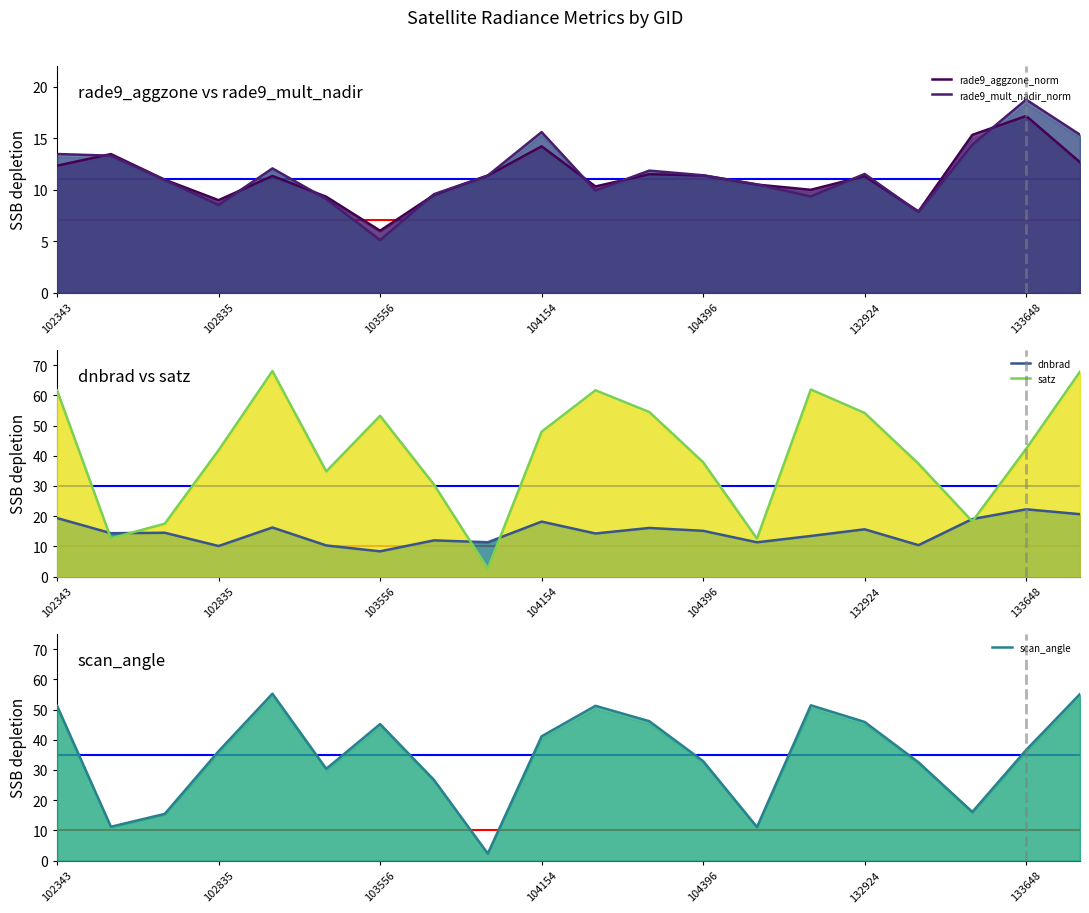

After their last crossing, which series has the higher values: rade9_mult_nadir_norm or rade9_aggzone_norm?

rade9_mult_nadir_norm